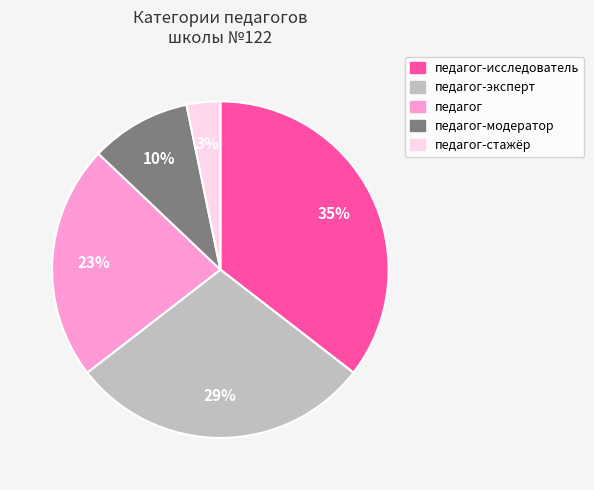

Is there any slice that represents more than half of the pie?

No